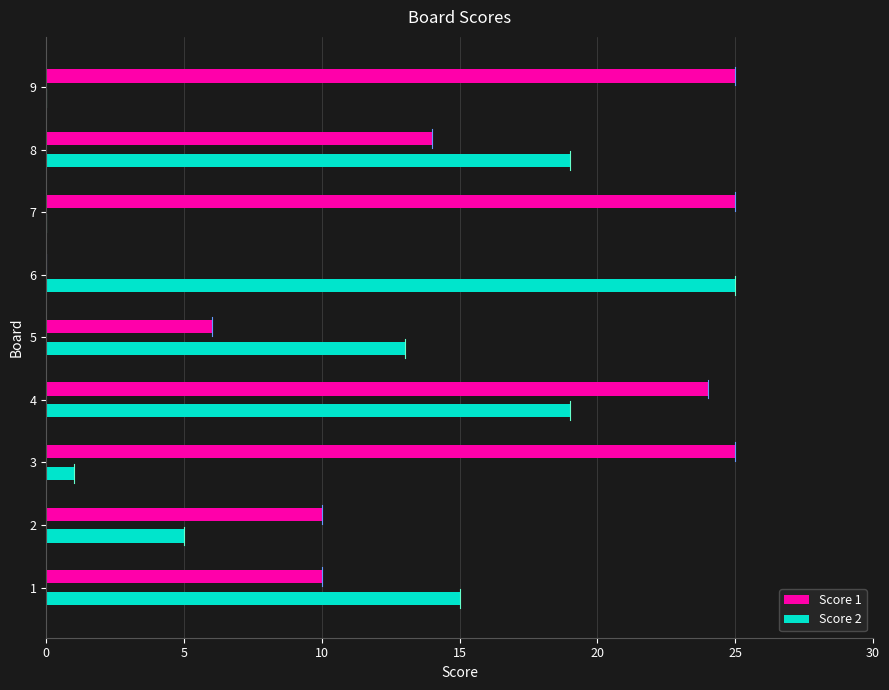

Is the value of Score 1 at 8 greater than the value of Score 2 at 7?

Yes